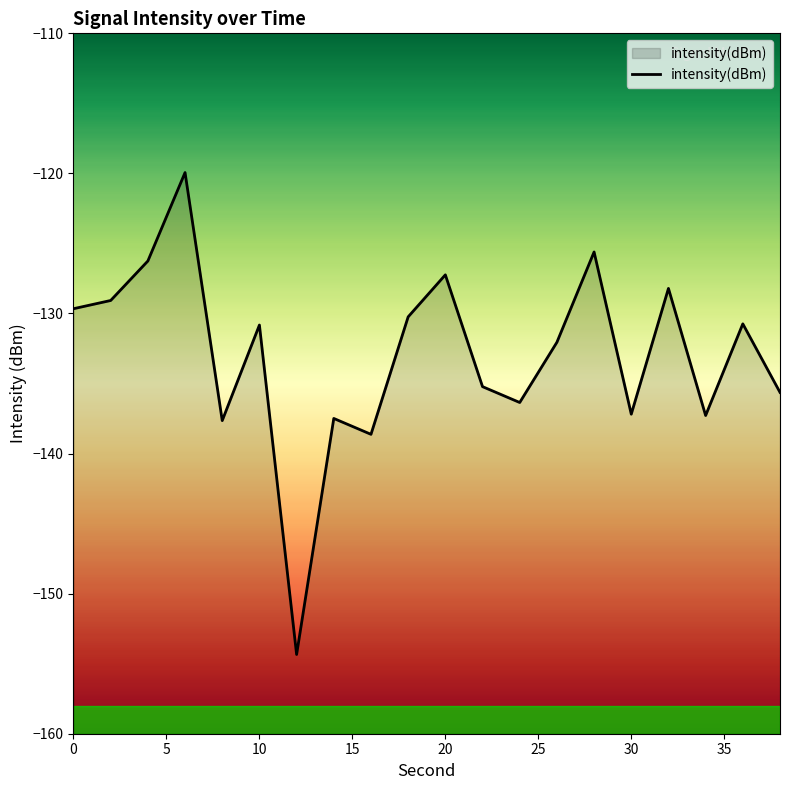

List the labels in order of value, smallest first.

12, 16, 8, 14, 34, 30, 24, 38, 22, 26, 10, 36, 18, 0, 2, 32, 20, 4, 28, 6